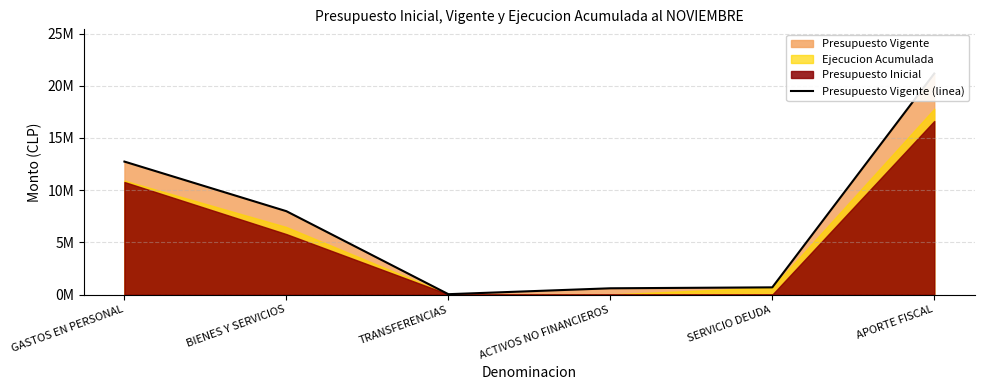

The value at ACTIVOS NO FINANCIEROS is 603930. True or false?

True